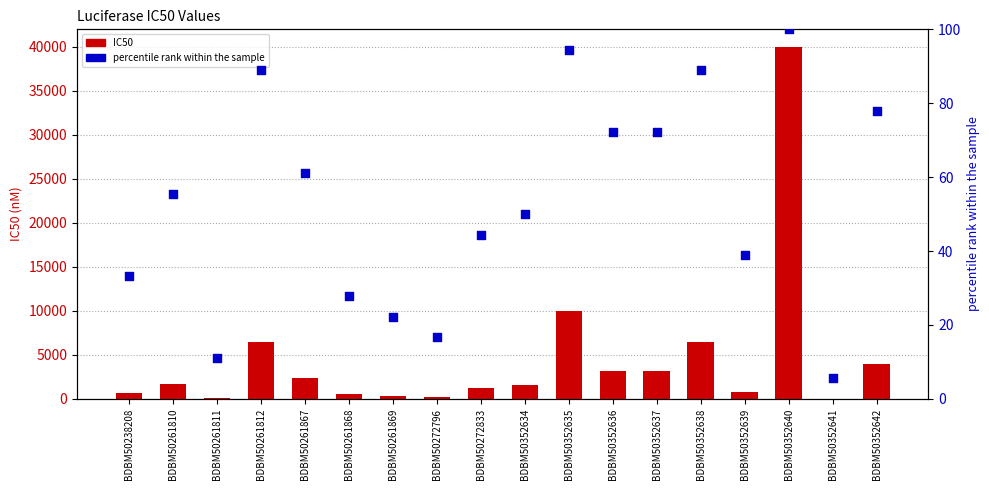

Which series has the largest total across all categories?

IC50